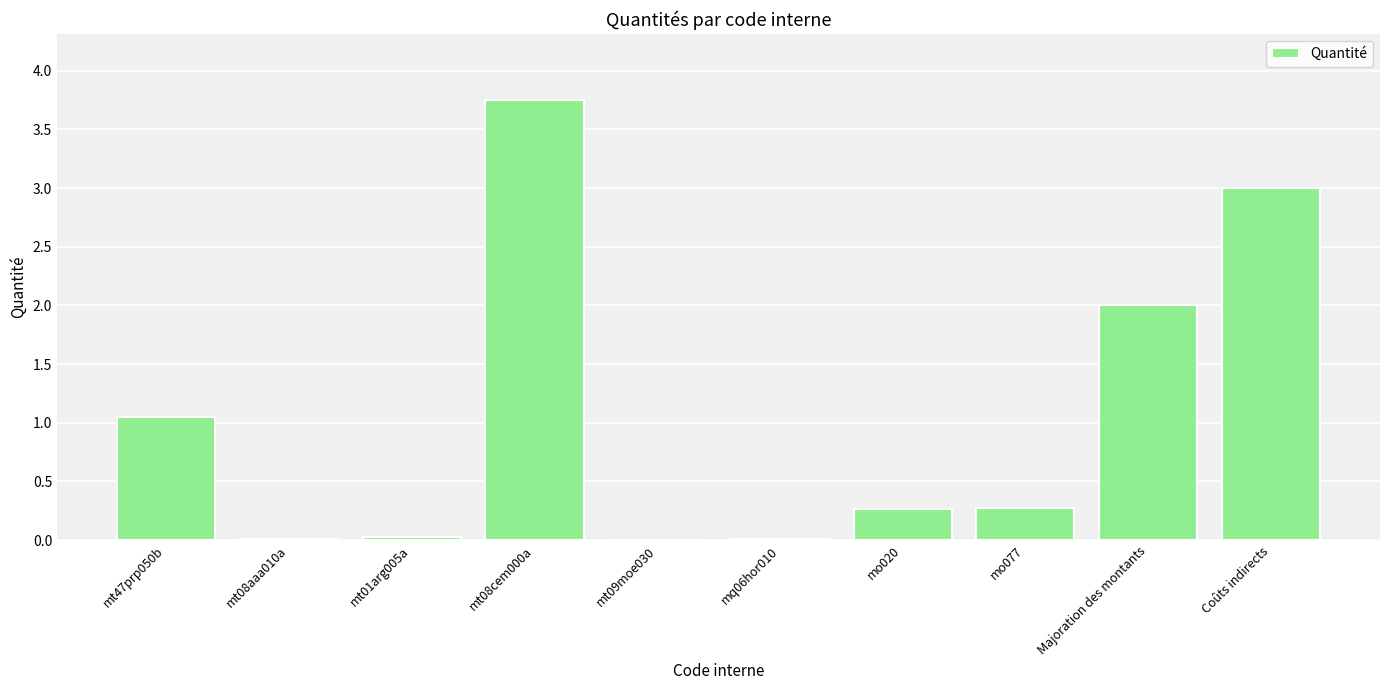

What is the change in value from mt08aaa010a to mt08cem000a?

+3.7